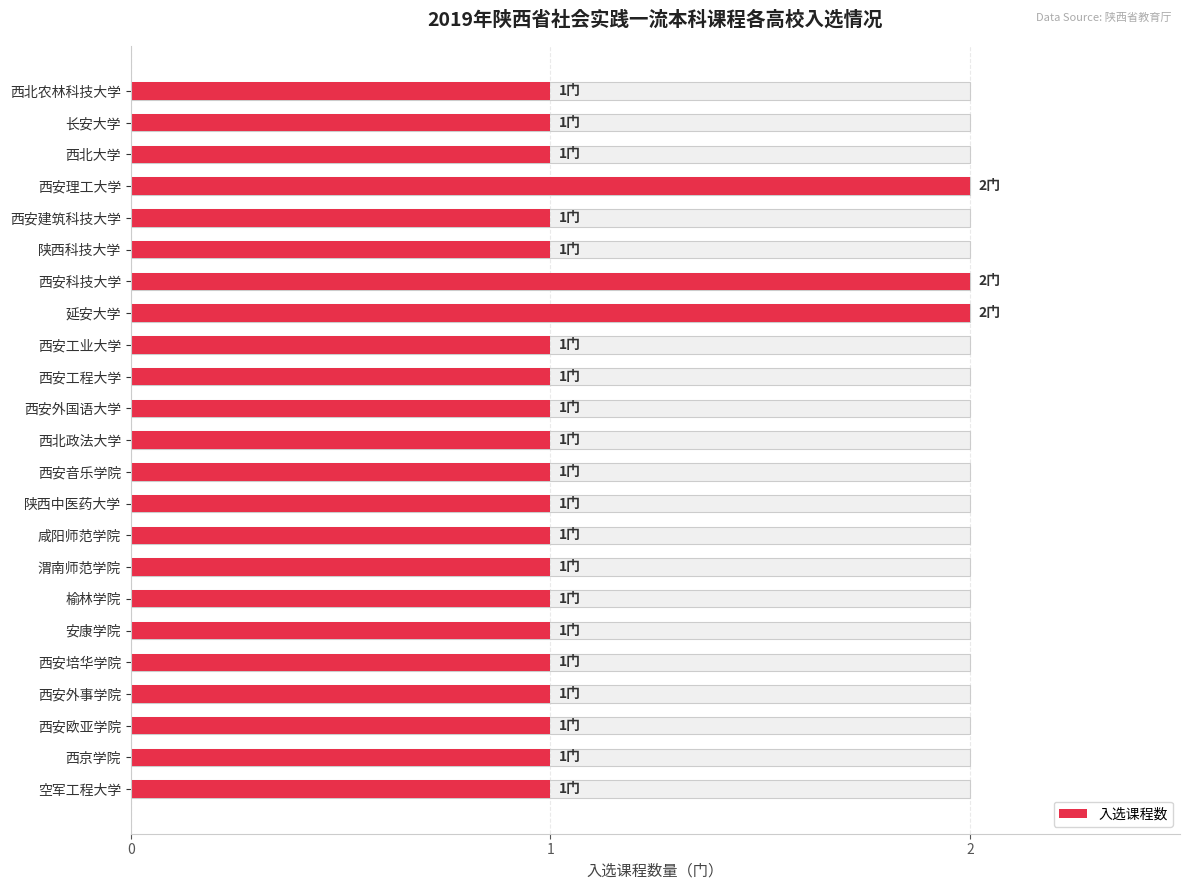

Rank the categories by value from lowest to highest.

0, 1, 2, 4, 5, 8, 9, 10, 11, 12, 13, 14, 15, 16, 17, 18, 19, 20, 21, 22, 3, 6, 7